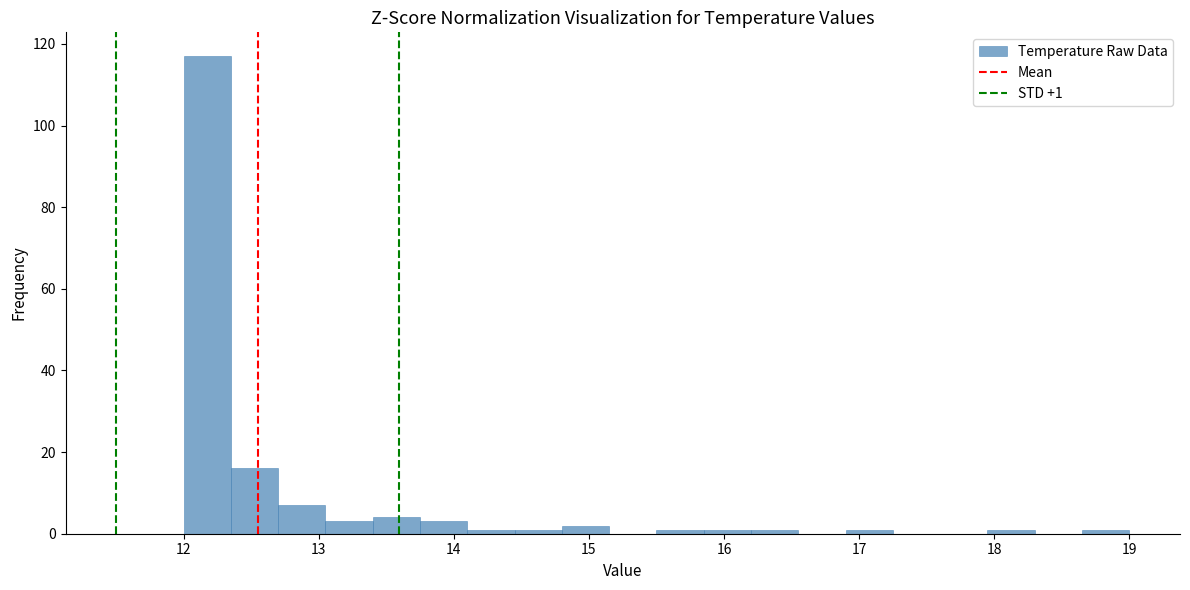

Read against the x-axis, roughly where is the centre of the tallest bar?

12.2